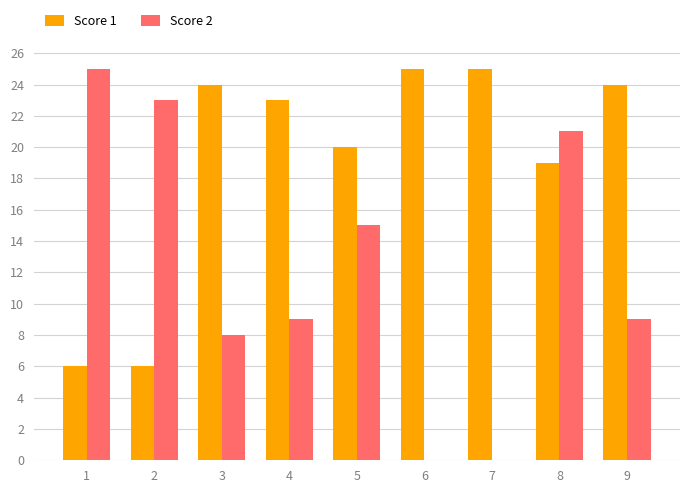

Reading left to right, extract all data points from this chart.

Score 1: 6	6	24	23	20	25	25	19	24
Score 2: 25	23	8	9	15	0	0	21	9